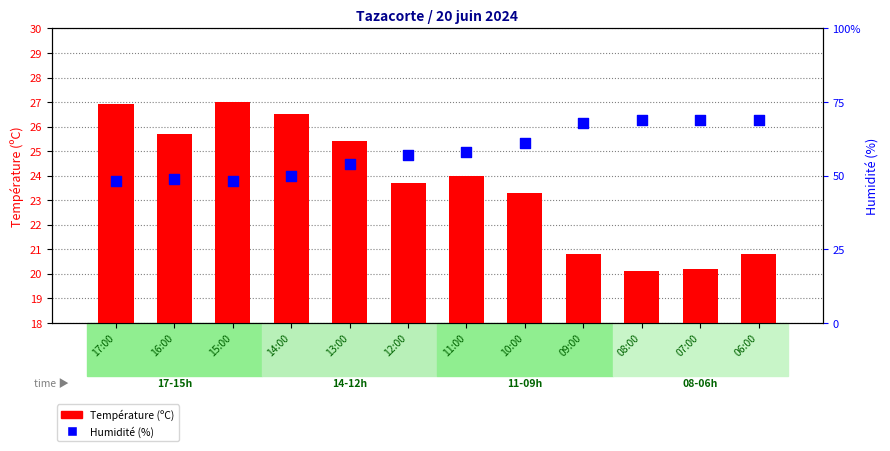

At how many categories does at least one series exceed 61?

4